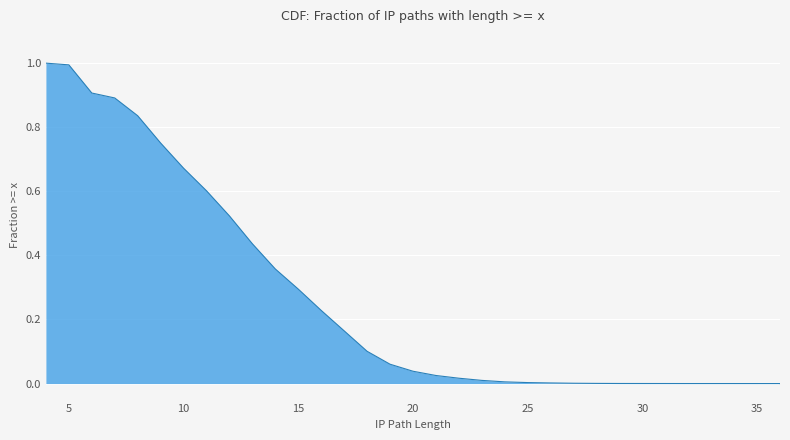

How many values are above zero?

31